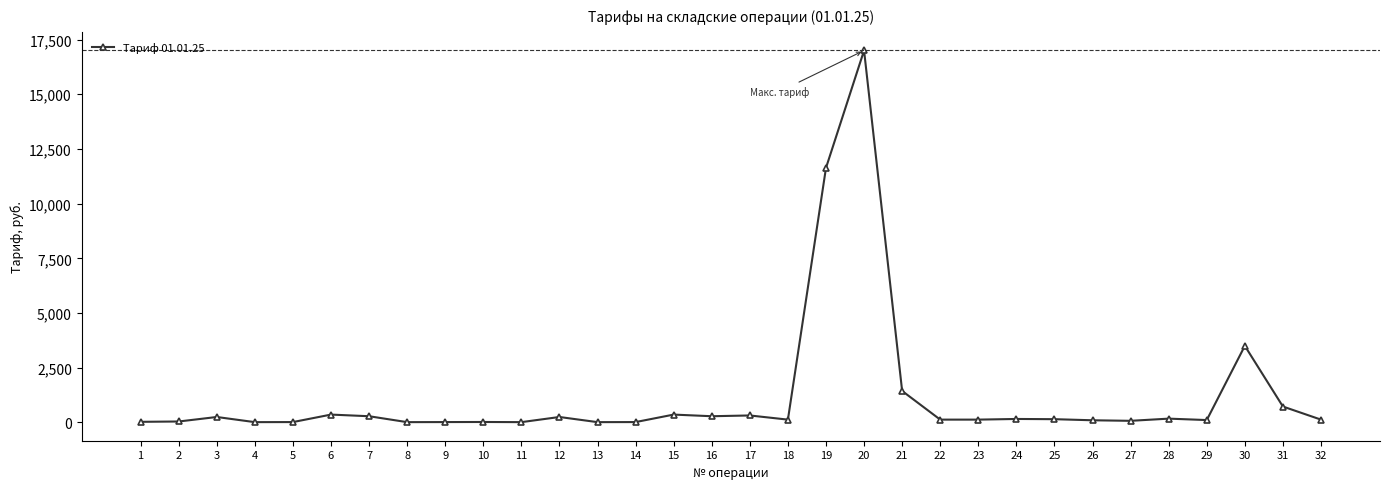

How many series are shown in this chart?

1